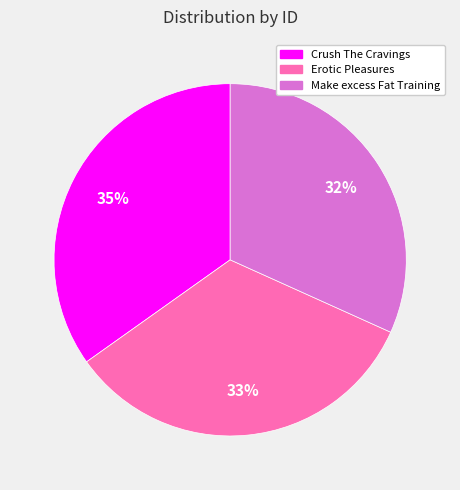

To the nearest percent, what is the difference between the largest and smallest slice percentages?

3%